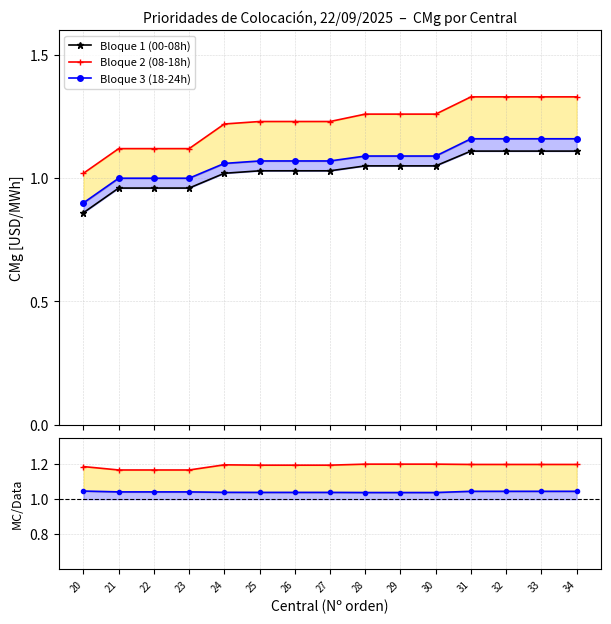

What is the total value across all series at 20?

5.0